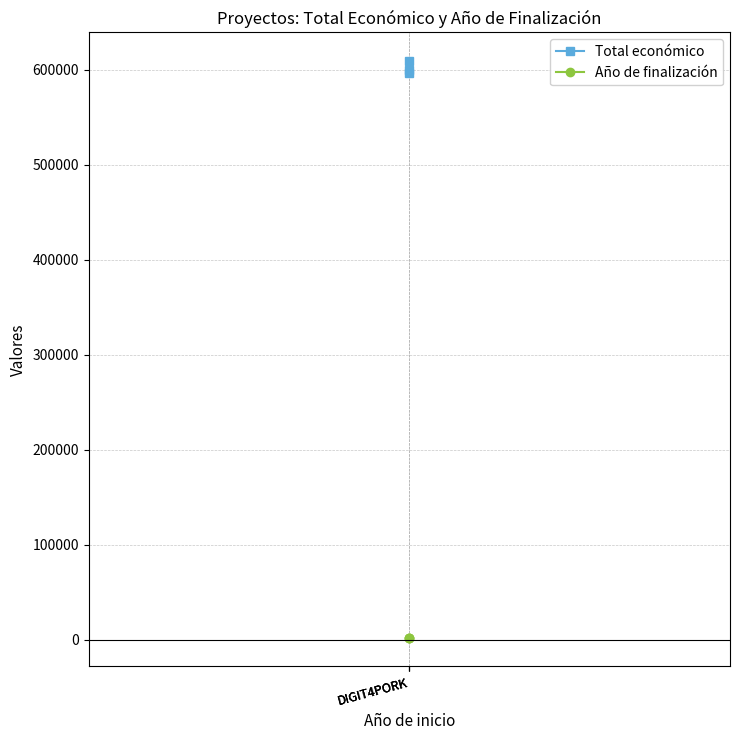

How many lines are shown in the chart?

2